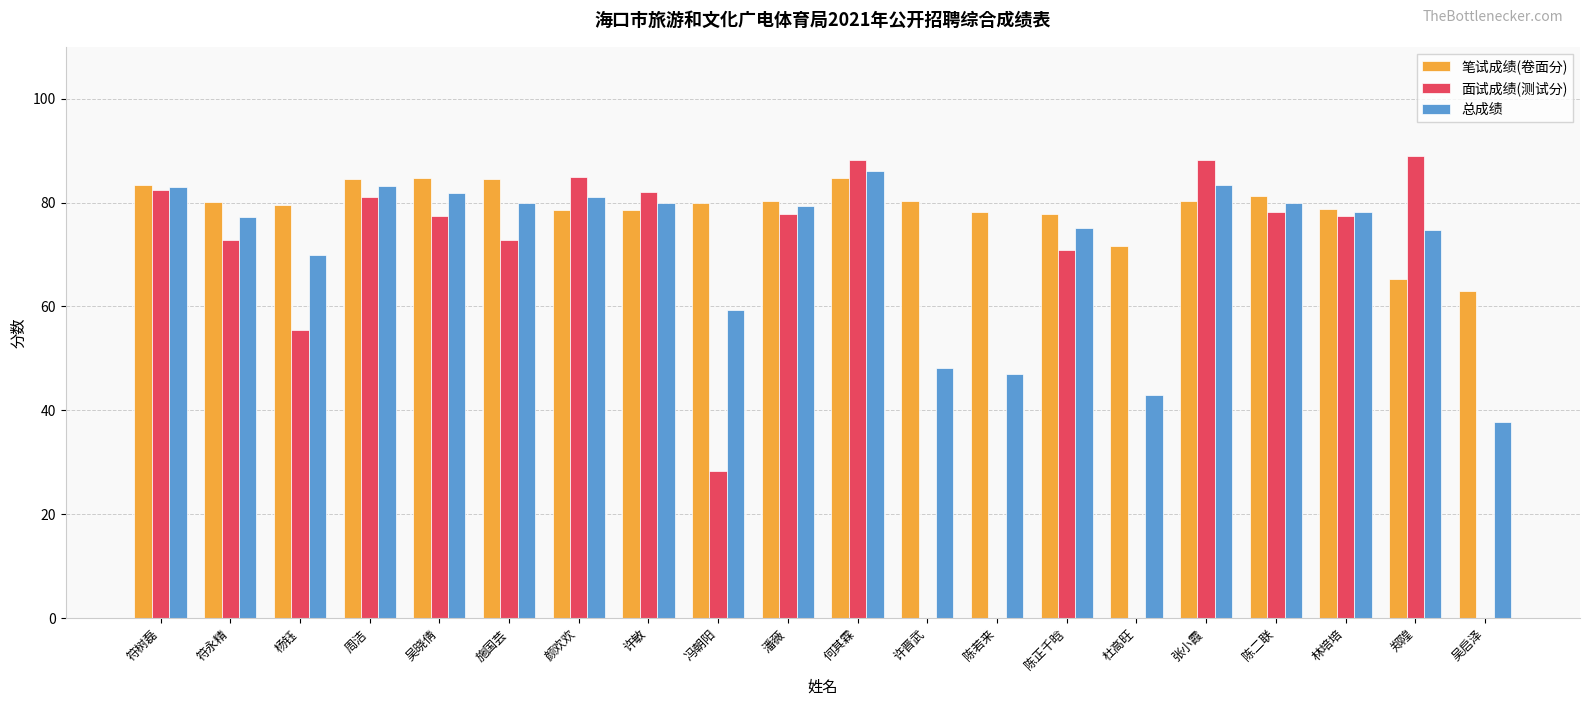

Which series has the largest range (max minus min)?

面试成绩(测试分)